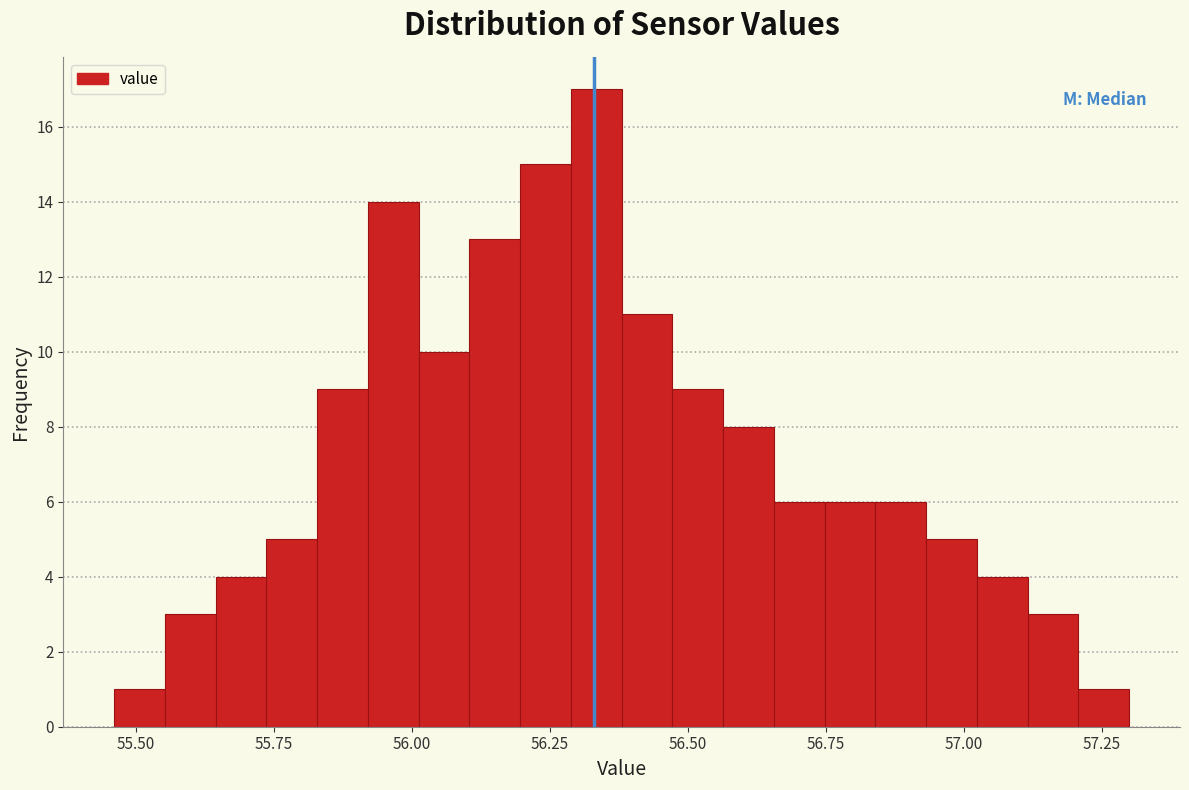

Read against the x-axis, roughly where is the centre of the tallest bar?

56.35